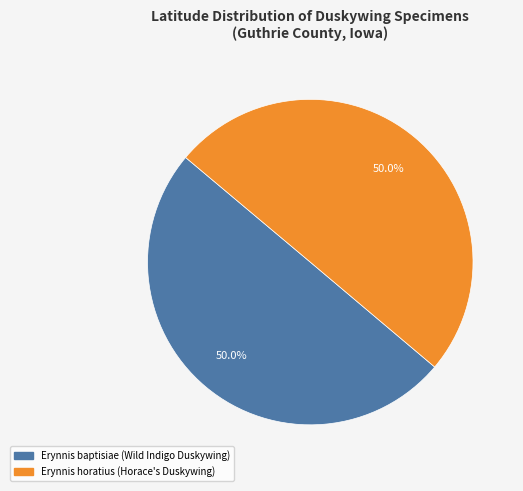

What percentage is the Erynnis horatius (Horace's Duskywing) slice, to the nearest percent?

50%